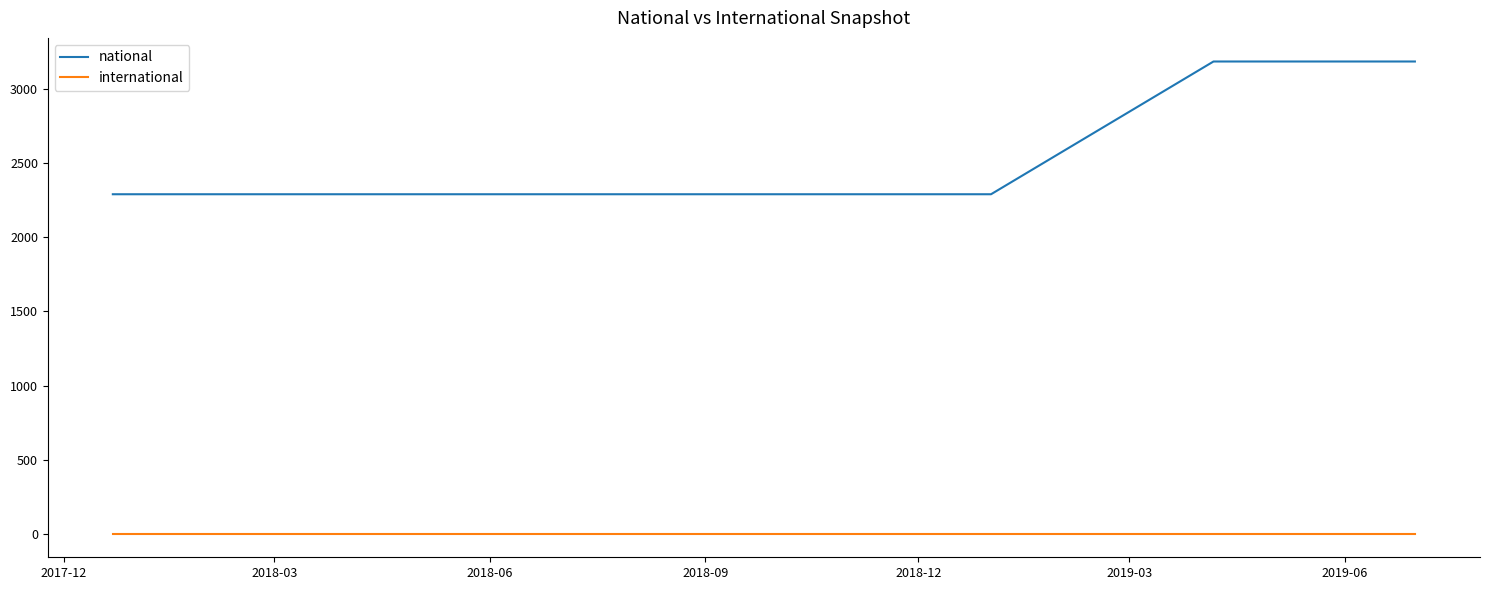

Which series has the largest total across all categories?

national